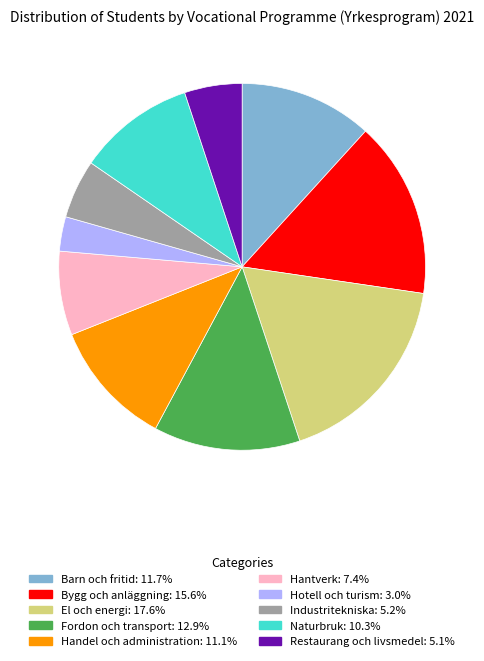

Is it true that Fordon och transport is 13% of the pie?

True